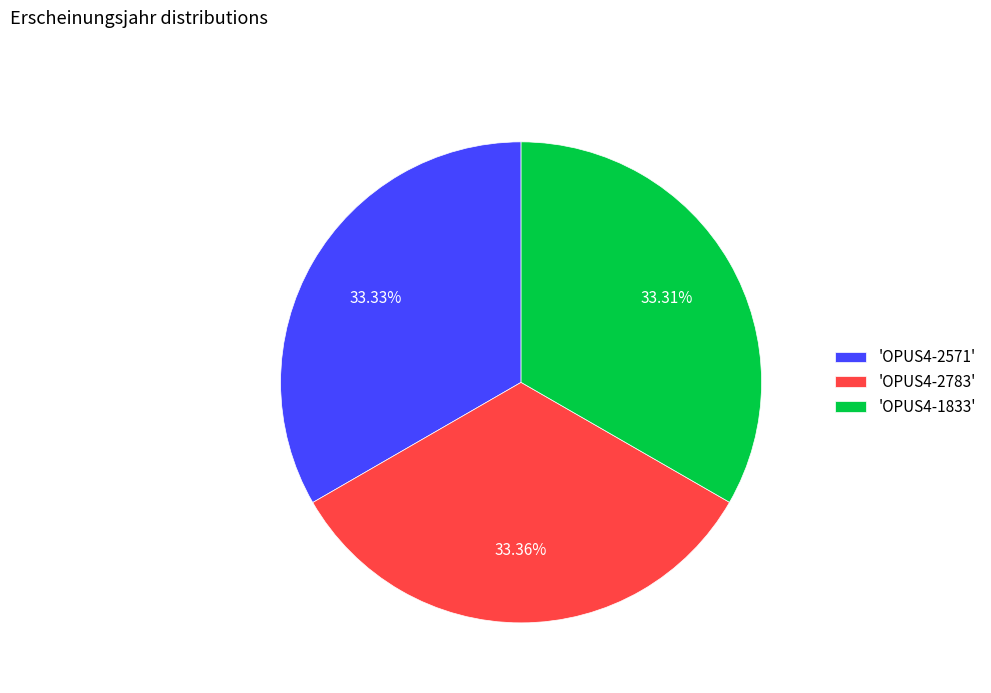

Combined, do 'OPUS4-2571' and 'OPUS4-2783' account for over 50%?

Yes